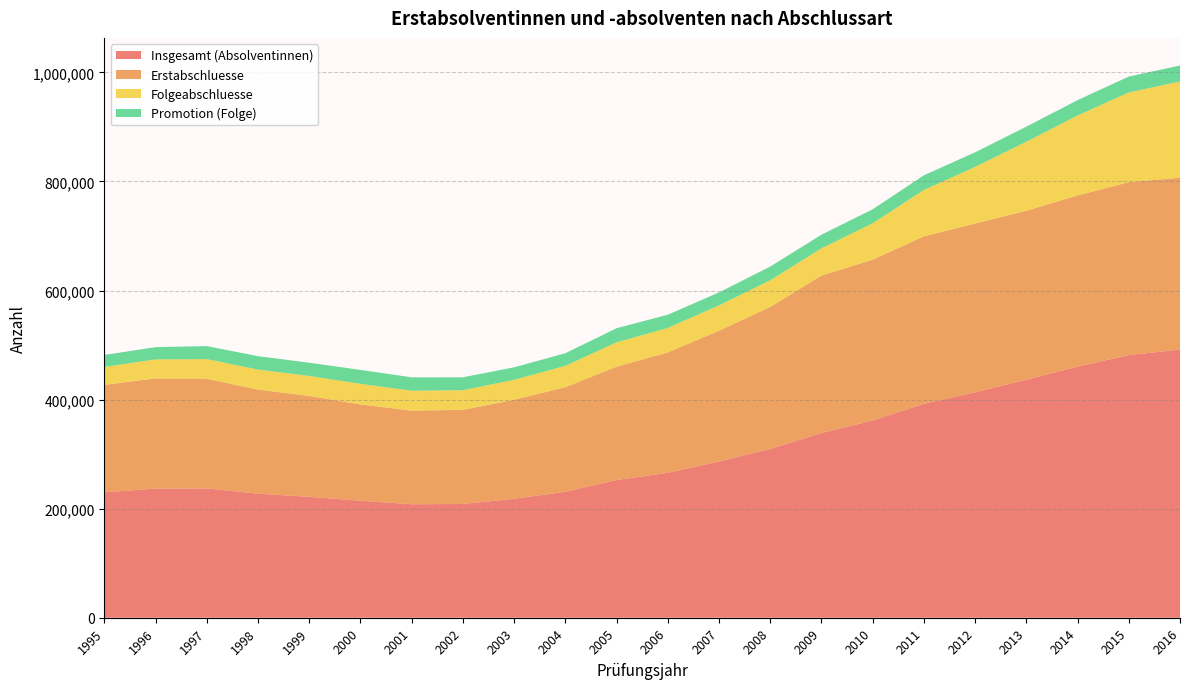

Reading left to right, transcribe all the data shown in this chart.

Insgesamt (Absolventinnen): 1995=229920	1996=236848	1997=237144	1998=227525	1999=221696	2000=214473	2001=208123	2002=208606	2003=218146	2004=230940	2005=252482	2006=265704	2007=286391	2008=309364	2009=338656	2010=361697	2011=392171	2012=413338	2013=436420	2014=460503	2015=481588	2016=491678
Erstabschluesse: 1995=197015	1996=202042	1997=201073	1998=190886	1999=185001	2000=176654	2001=171714	2002=172606	2003=181528	2004=191785	2005=207936	2006=220782	2007=239877	2008=260498	2009=288875	2010=294881	2011=307271	2012=309621	2013=309870	2014=313796	2015=317102	2016=315168
Folgeabschluesse: 1995=32905	1996=34806	1997=36071	1998=36639	1999=36695	2000=37819	2001=36409	2002=36000	2003=36618	2004=39155	2005=44546	2006=44922	2007=46514	2008=48866	2009=49781	2010=66816	2011=84900	2012=103717	2013=126550	2014=146707	2015=164486	2016=176510
Promotion (Folge): 1995=22014	1996=22494	1997=23858	1998=24597	1999=24269	2000=25533	2001=24585	2002=23662	2003=22900	2004=23107	2005=25911	2006=24253	2007=23814	2008=25166	2009=25068	2010=25600	2011=26959	2012=26797	2013=27706	2014=28147	2015=29215	2016=29301